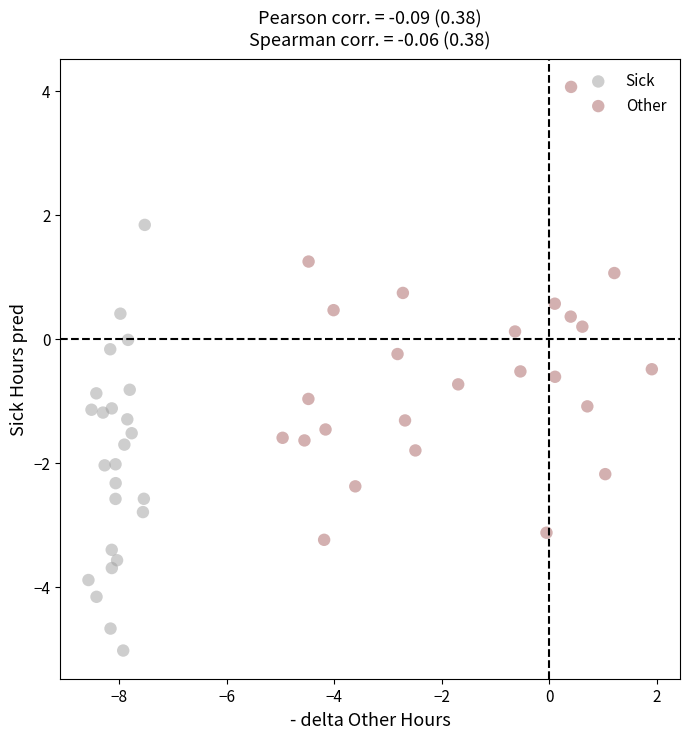

Which series has the widest spread of Y values?

Other